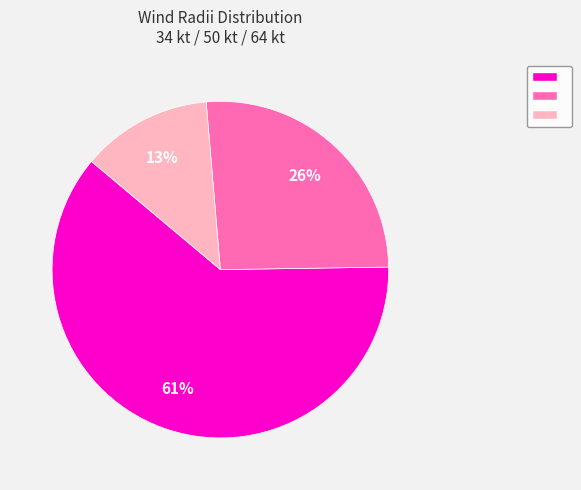

Is there a majority slice in this chart?

Yes